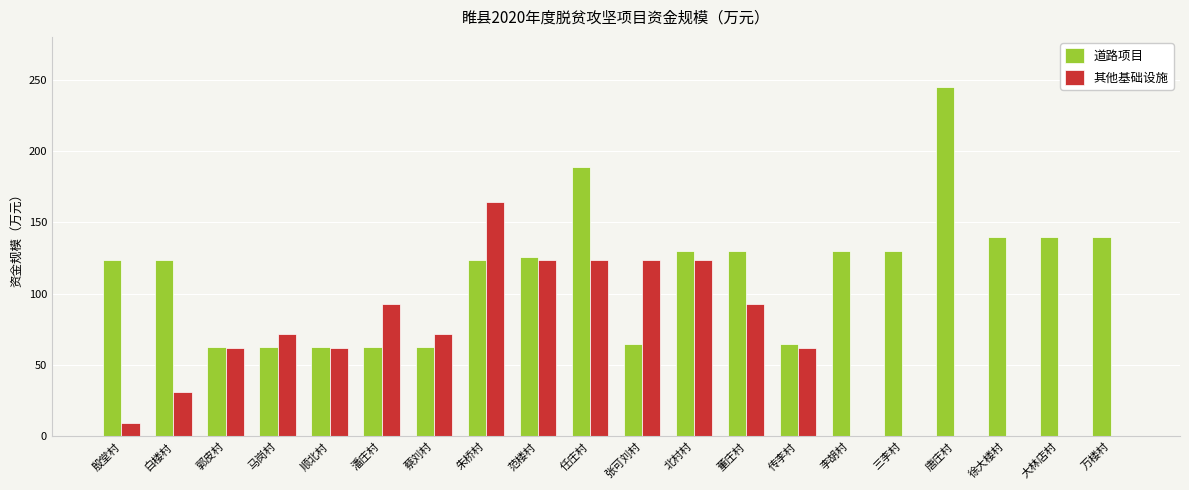

The value of 道路项目 at 三李村 is 130.0. True or false?

True